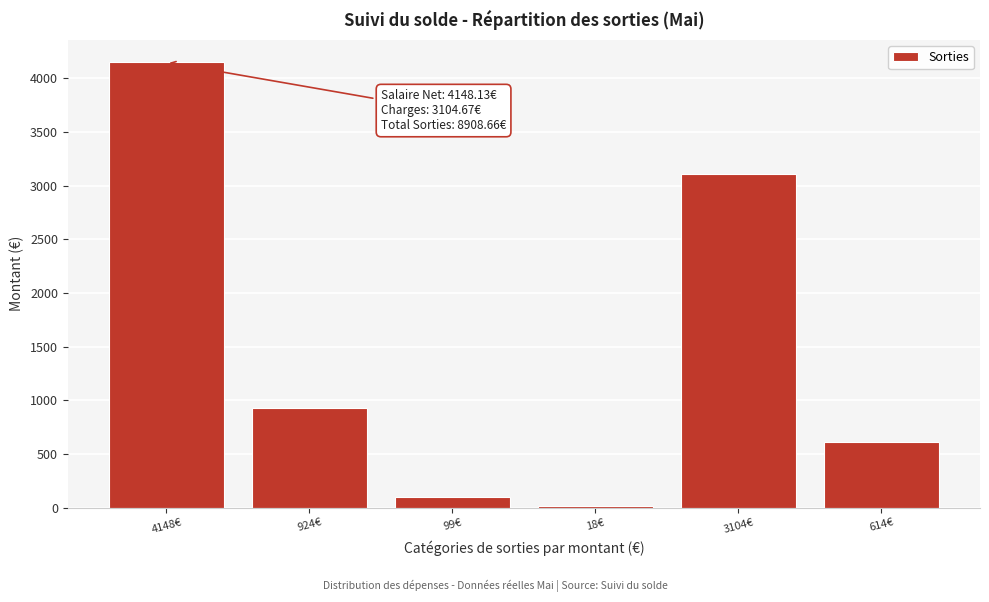

Reading left to right, extract all data points from this chart.

4148.1	924.0	99.3	18.5	3104.7	614.1